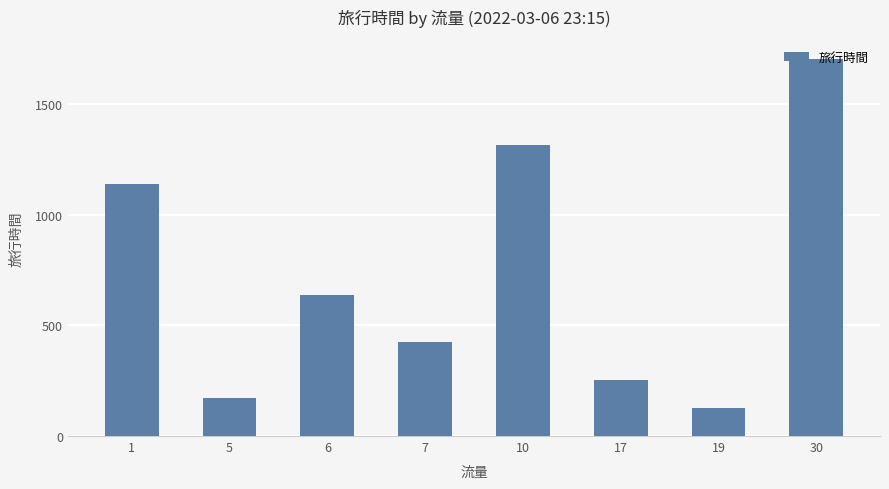

How many series are shown in this chart?

1